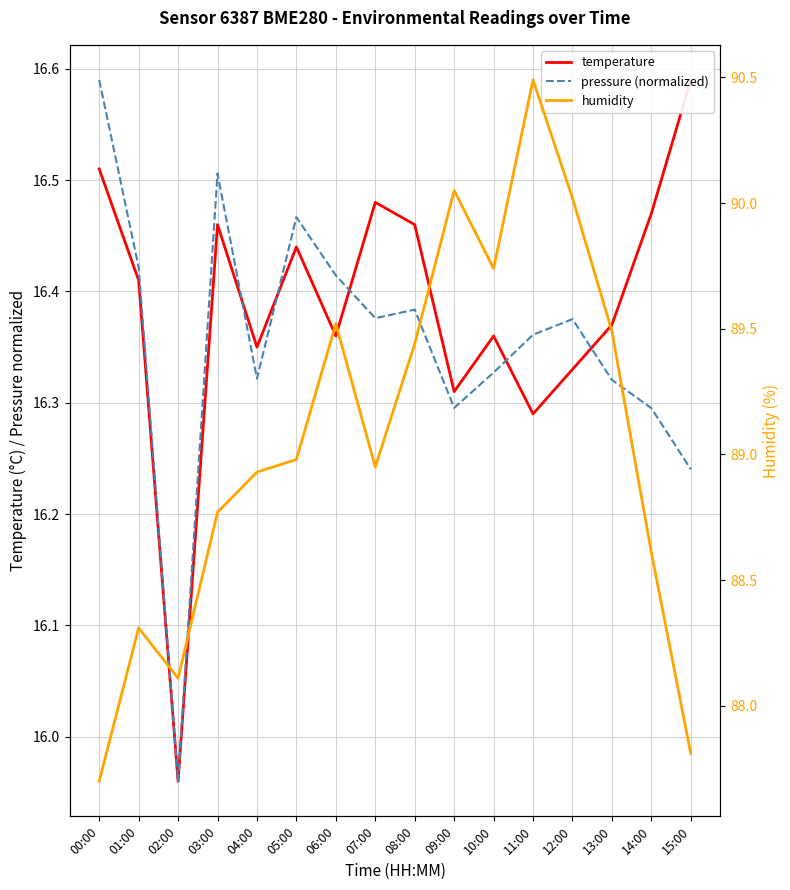

Between 04:00 and 10:00, which series saw the biggest shift?

humidity